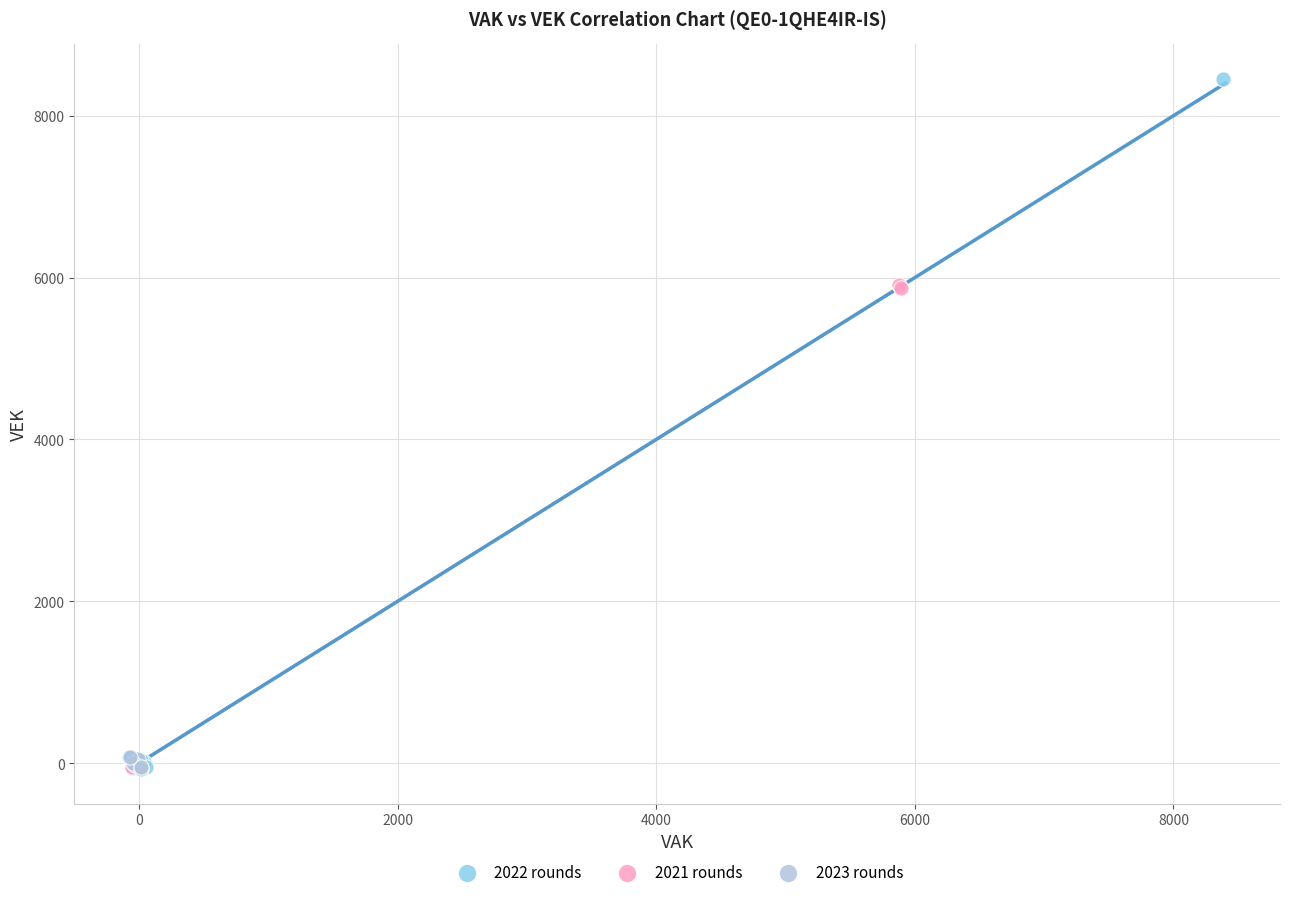

Which series contains the highest Y value?

2022 rounds